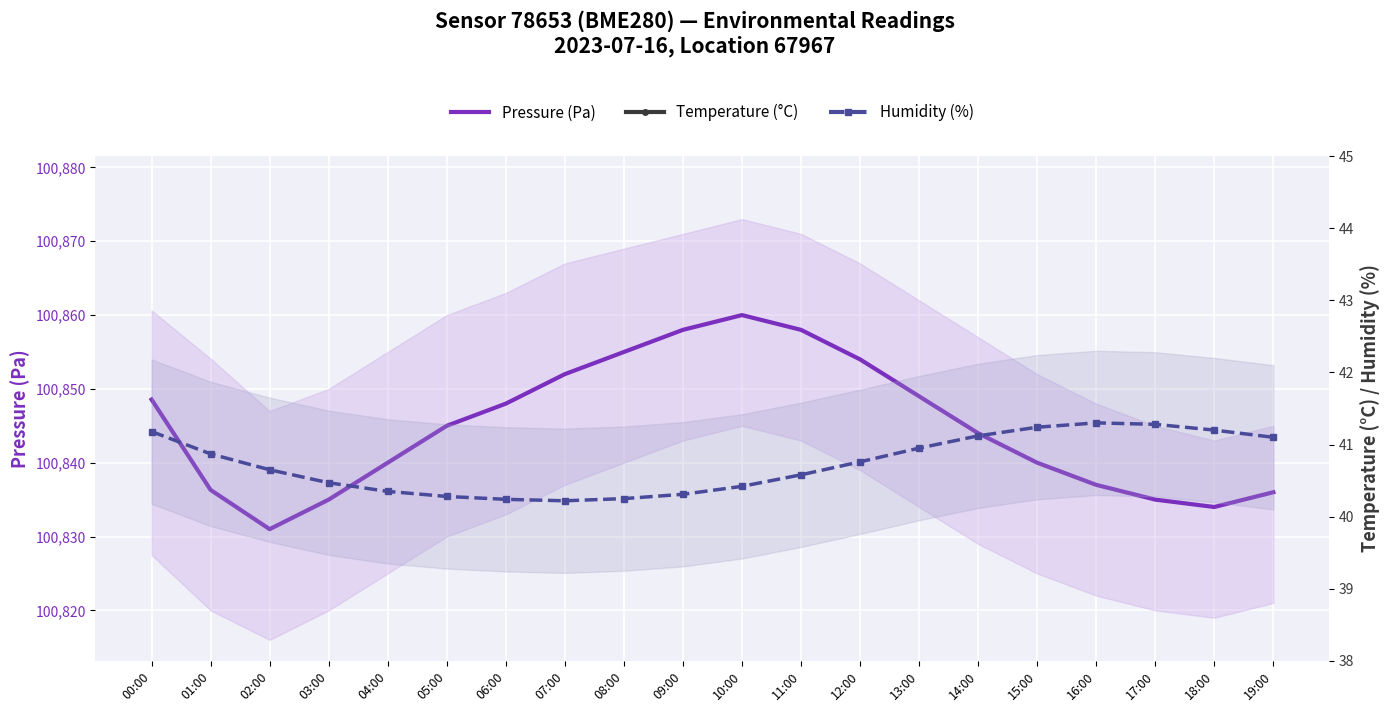

Which series changed the most between 16:00 and 19:00?

Pressure (Pa)